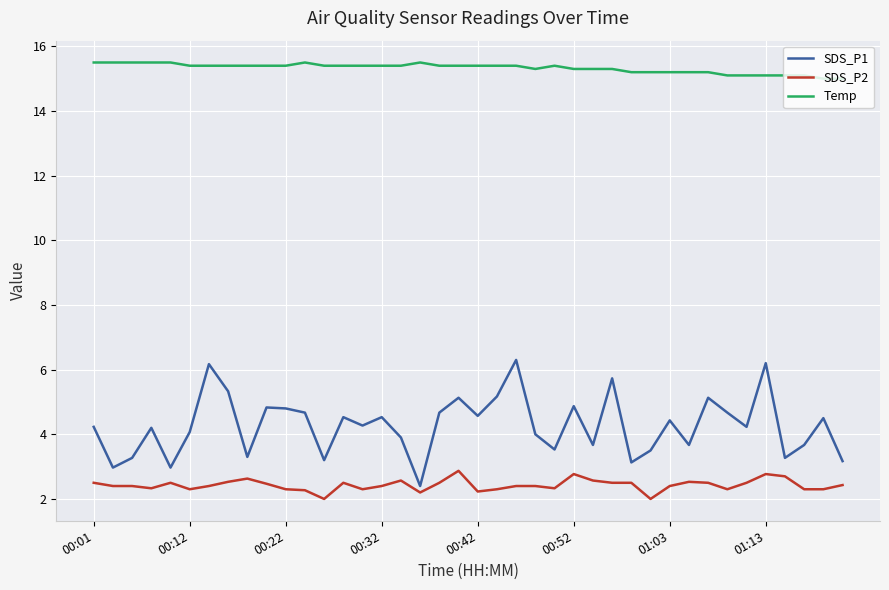

Which series has the largest total across all categories?

Temp